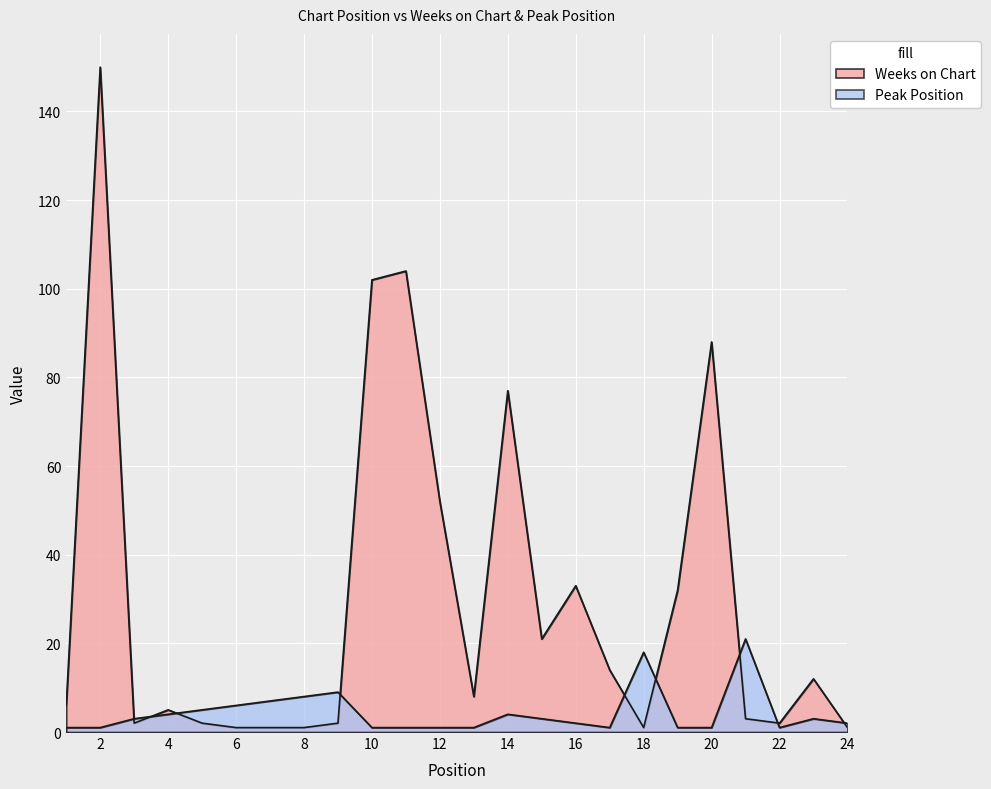

List the series in order of their peak value, lowest first.

Peak Position, Weeks on Chart